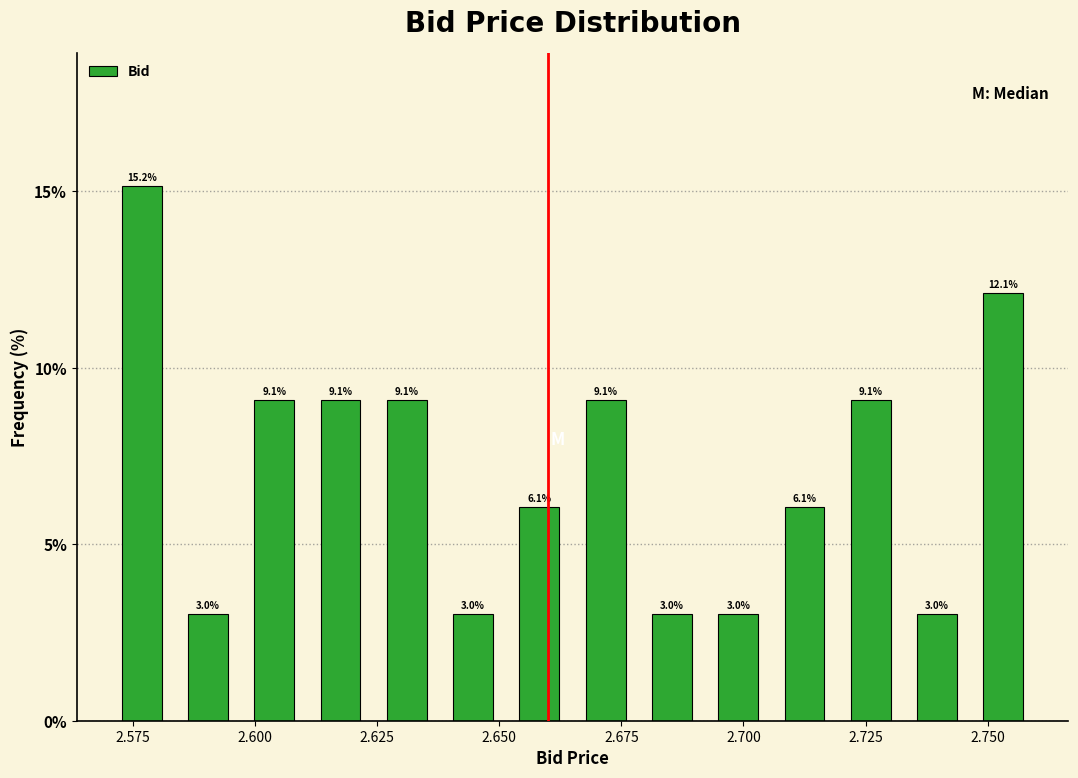

Read against the x-axis, roughly where is the centre of the tallest bar?

2.575